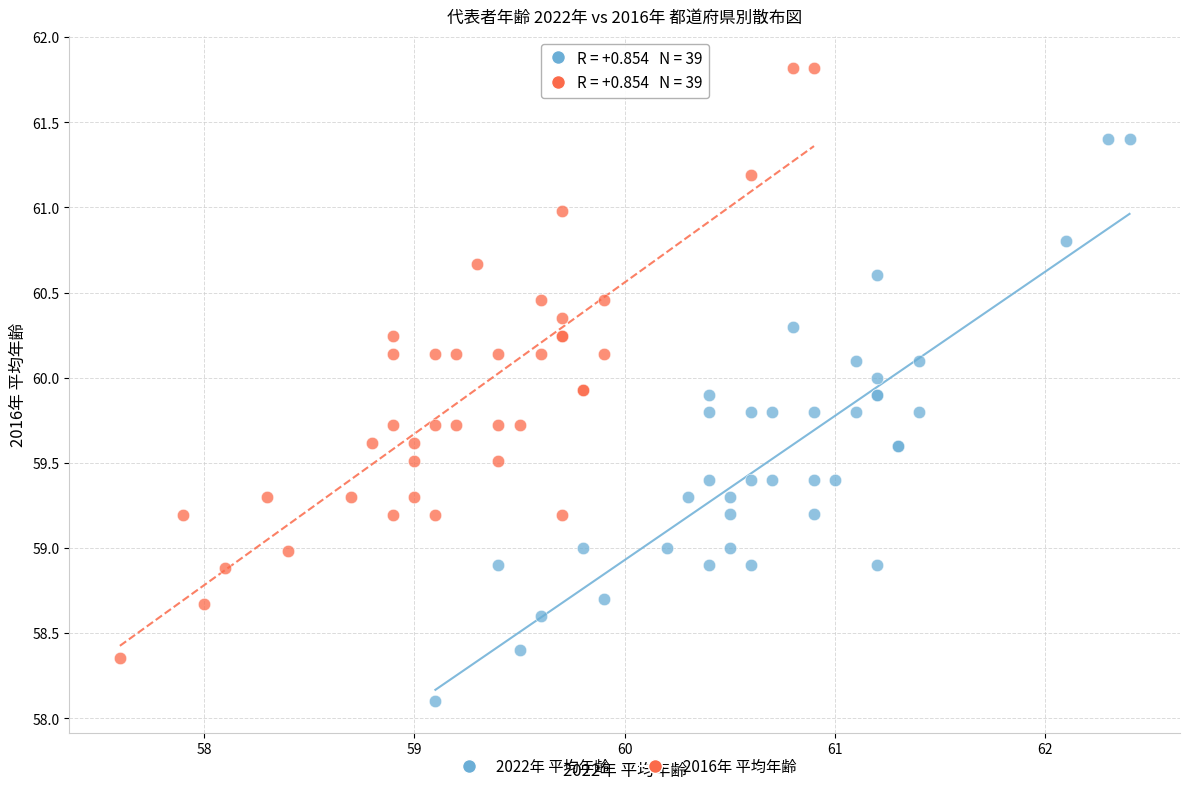

Which series has the widest spread of Y values?

2016年 平均年齢